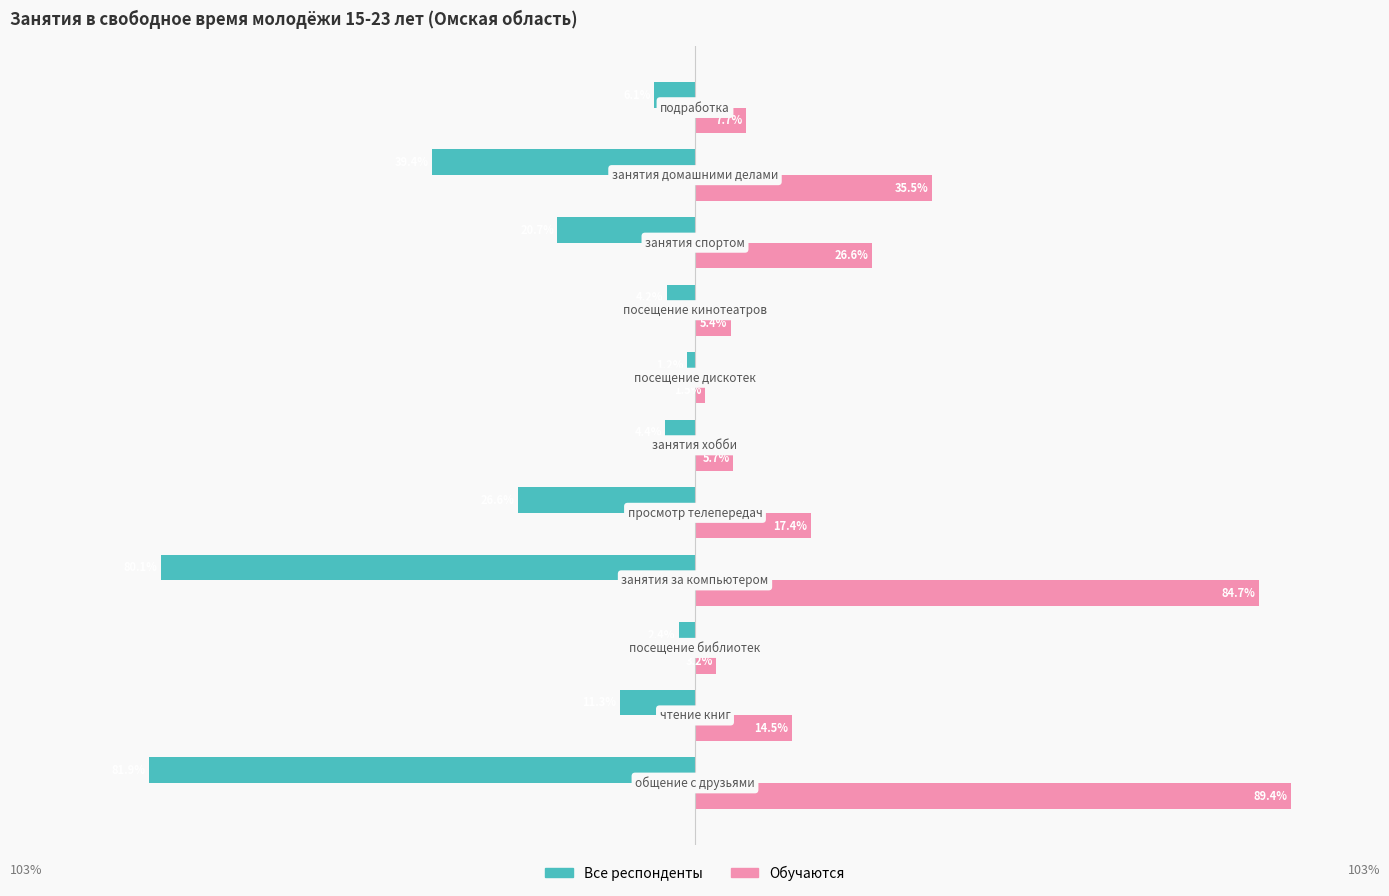

How many categories are shown in the chart?

11